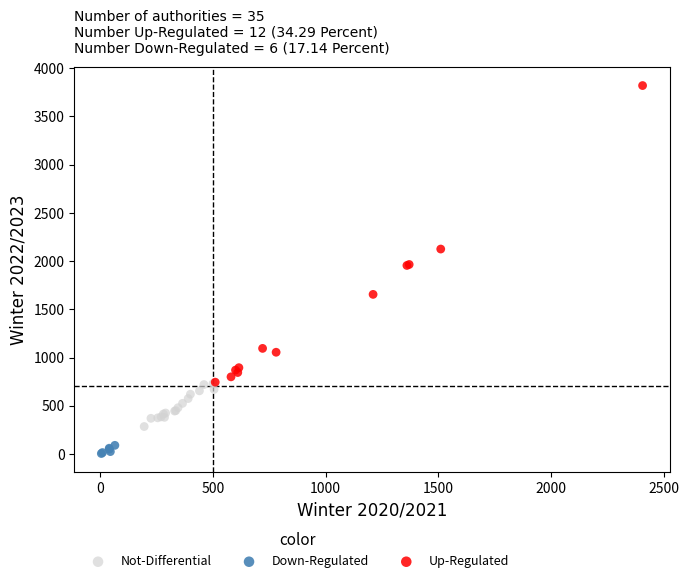

Which series reaches the maximum Y coordinate?

Up-Regulated